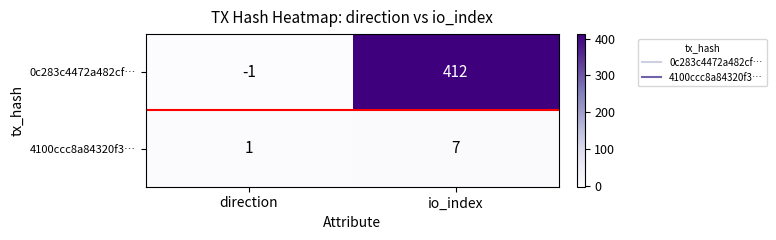

List the series in order of their peak value, highest first.

0c283c4472a482cf…, 4100ccc8a84320f3…